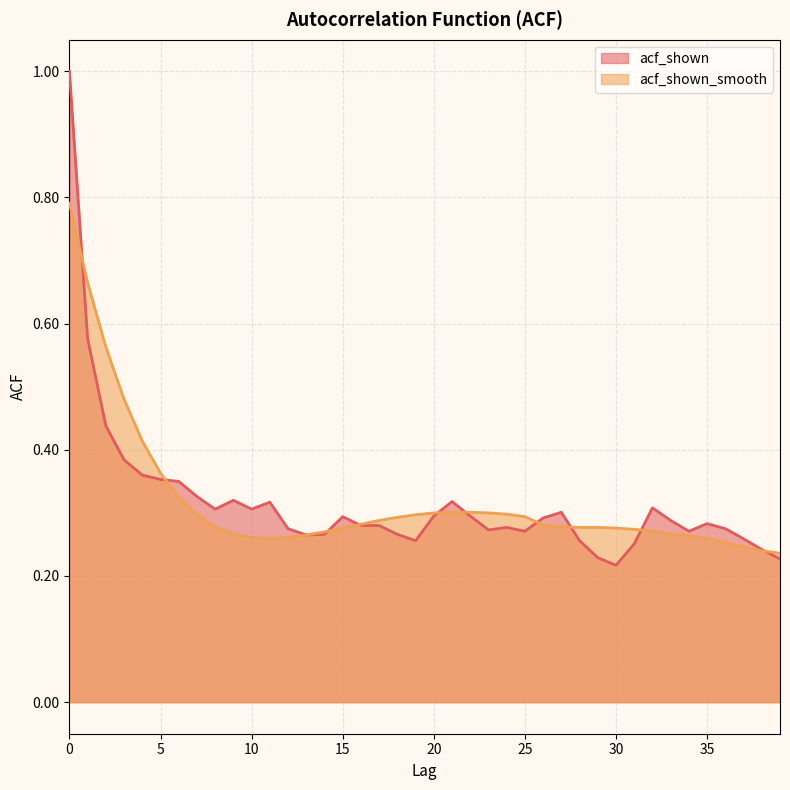

At which category does acf_shown_smooth reach its first local valley?

11